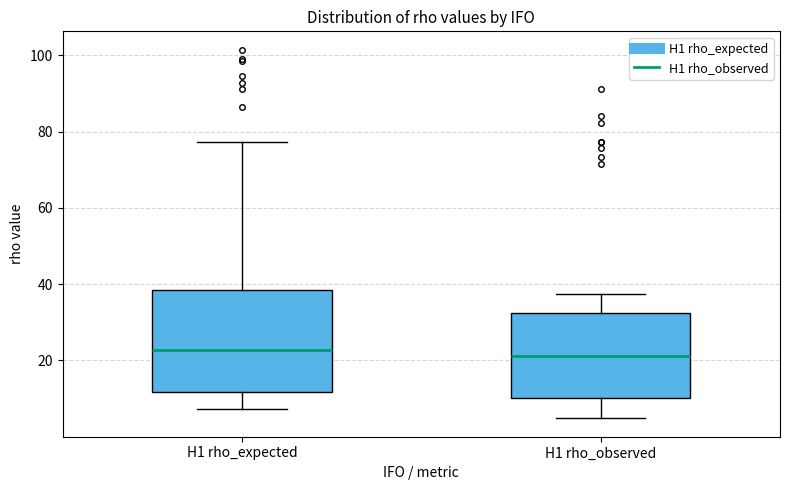

Where does the upper whisker of the box for H1 rho_expected end on the y-axis? The values are not printed on the chart, so give them approximately, as read against the axis.

78